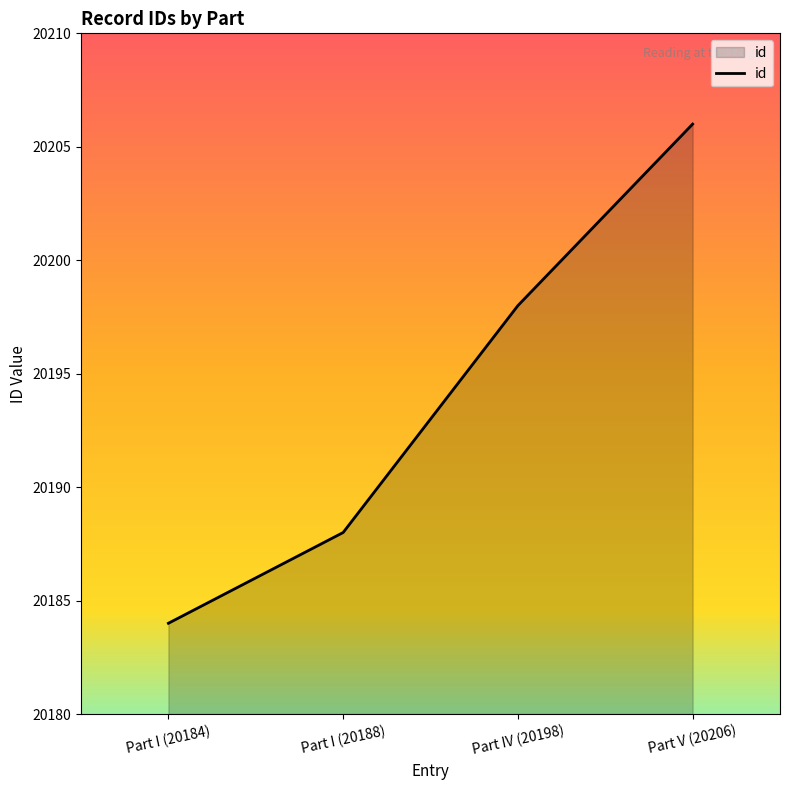

What is the change in value from Part I (20188) to Part IV (20198)?

+10